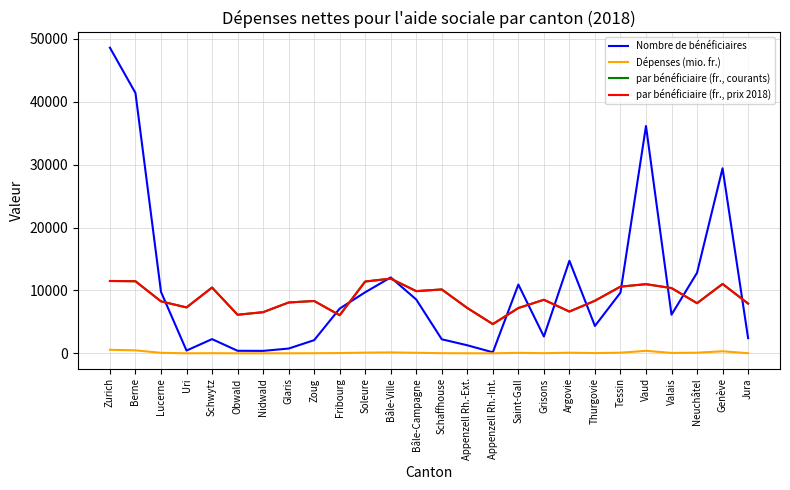

Is this an area chart (filled region under the line)?

No